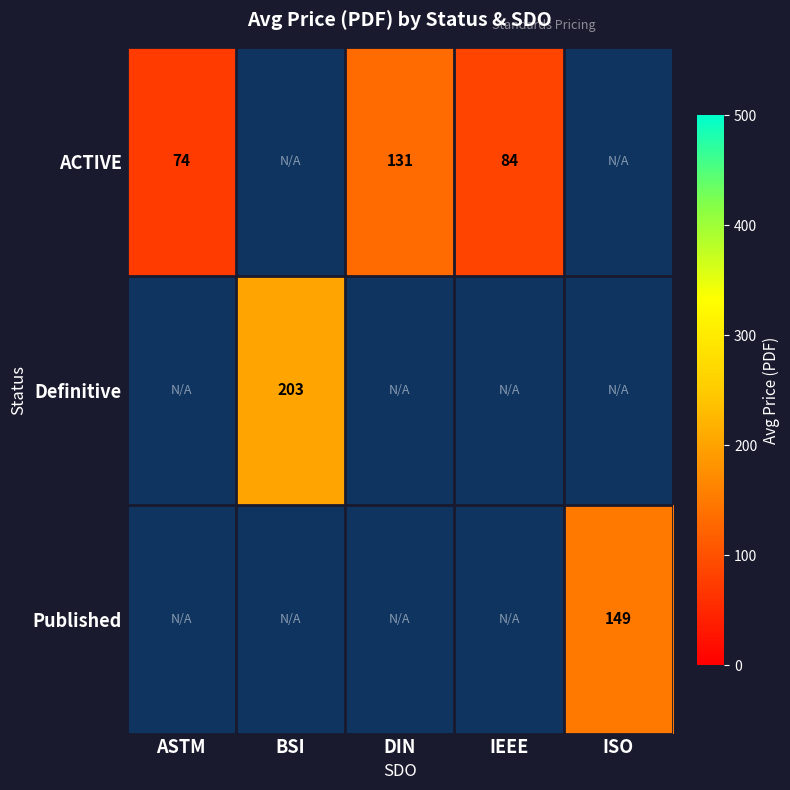

True or false: ACTIVE has a value of 50.6 at IEEE.

False